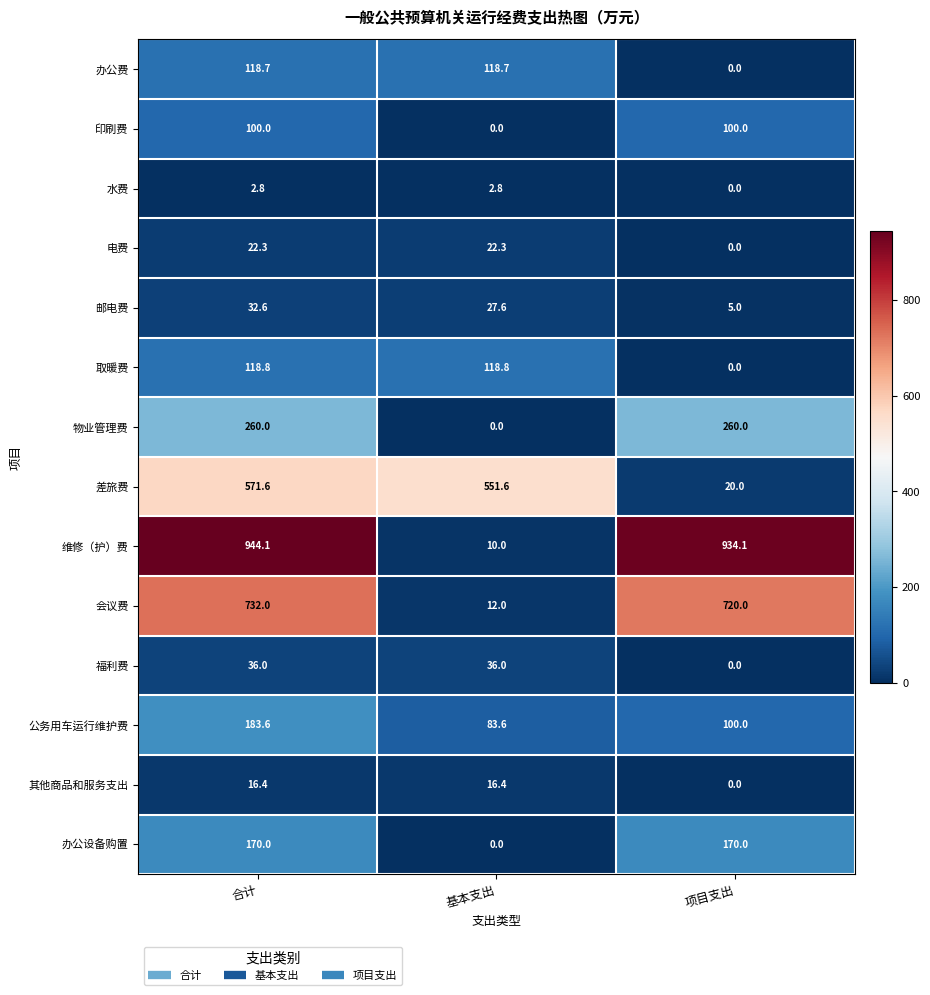

At which category does the chart reach its peak across all series?

合计